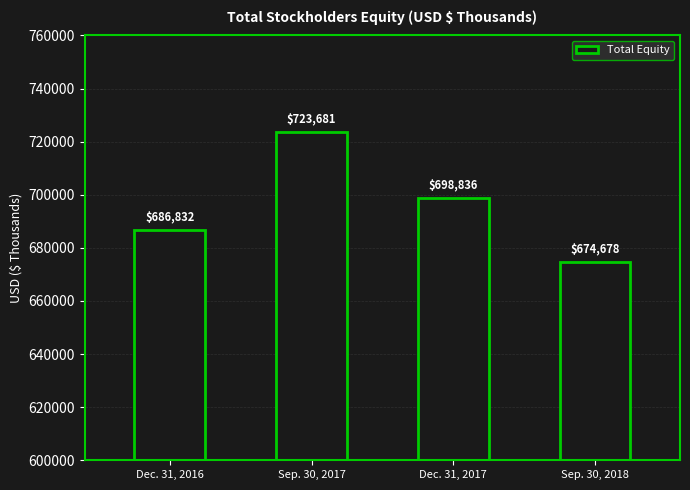

What is the label of the 4th bar from the left?

Sep. 30, 2018